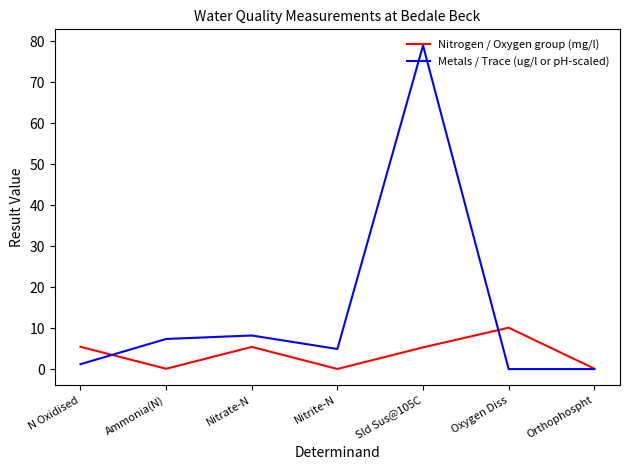

At Ammonia(N), list the series in order from largest to smallest.

Metals / Trace (ug/l or pH-scaled), Nitrogen / Oxygen group (mg/l)